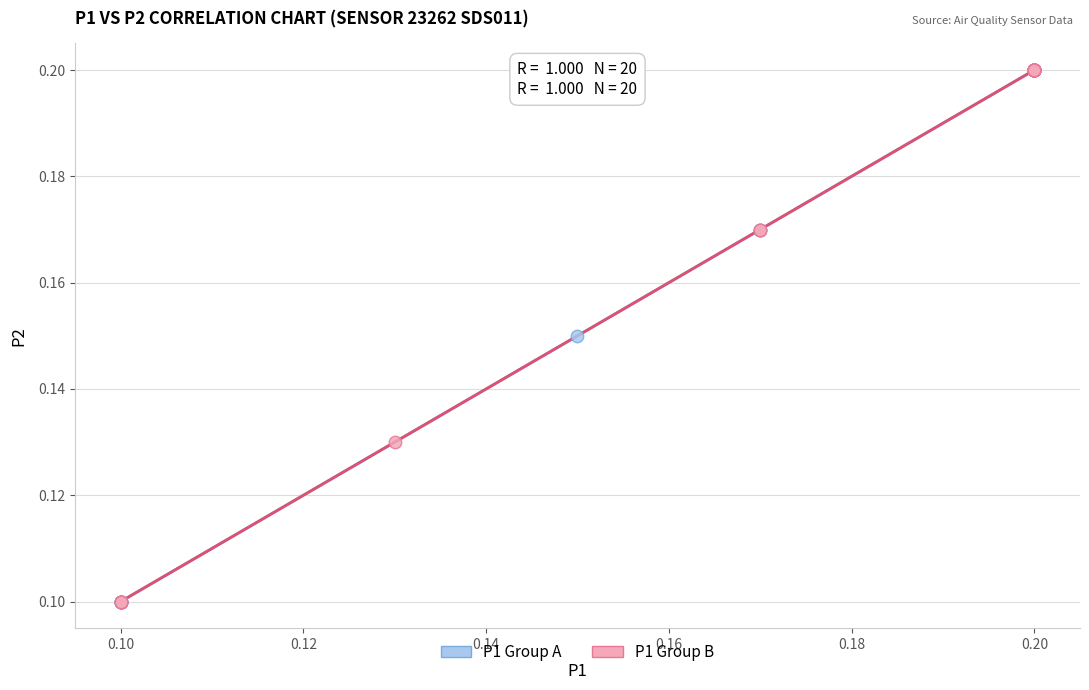

What are all the series names shown in the legend?

P1 Group A, P1 Group B